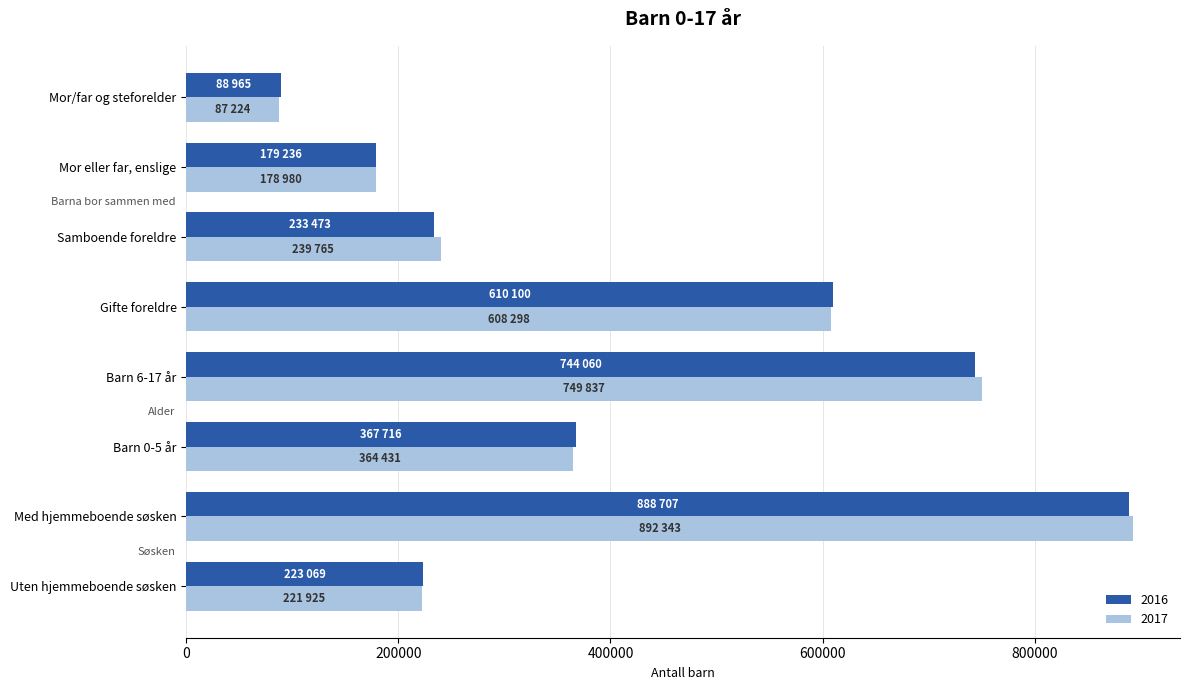

Which series has the largest range (max minus min)?

2017